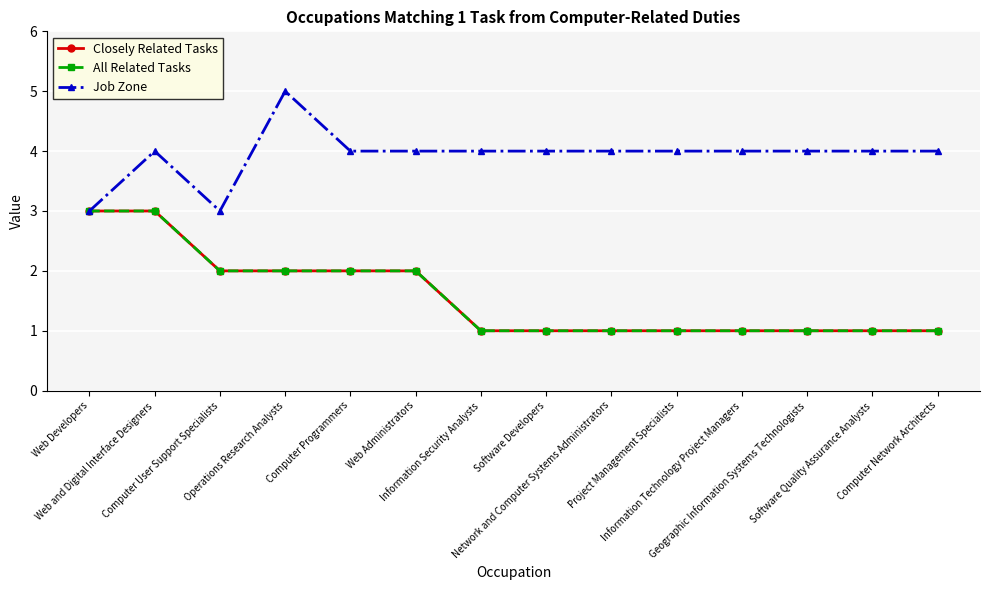

The Closely Related Tasks series shows 1 at Software Quality Assurance Analysts. True or false?

True